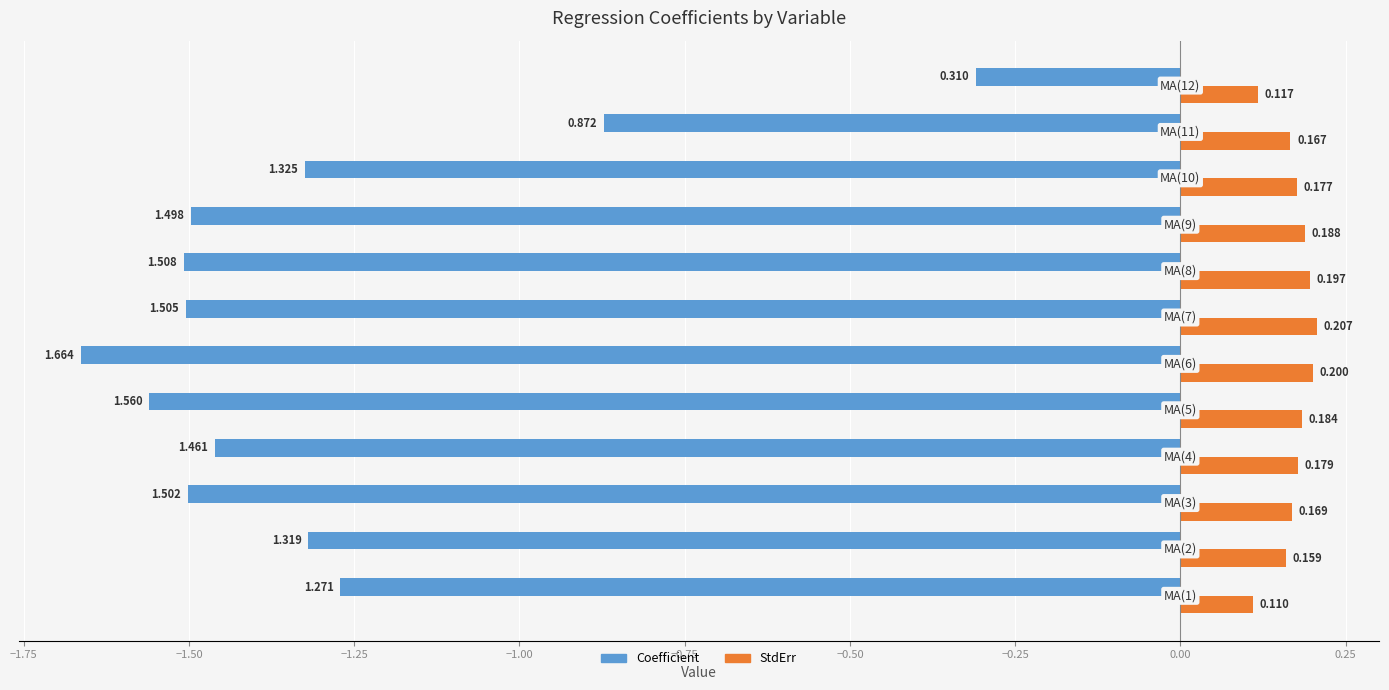

Which series has the largest range (max minus min)?

Coefficient